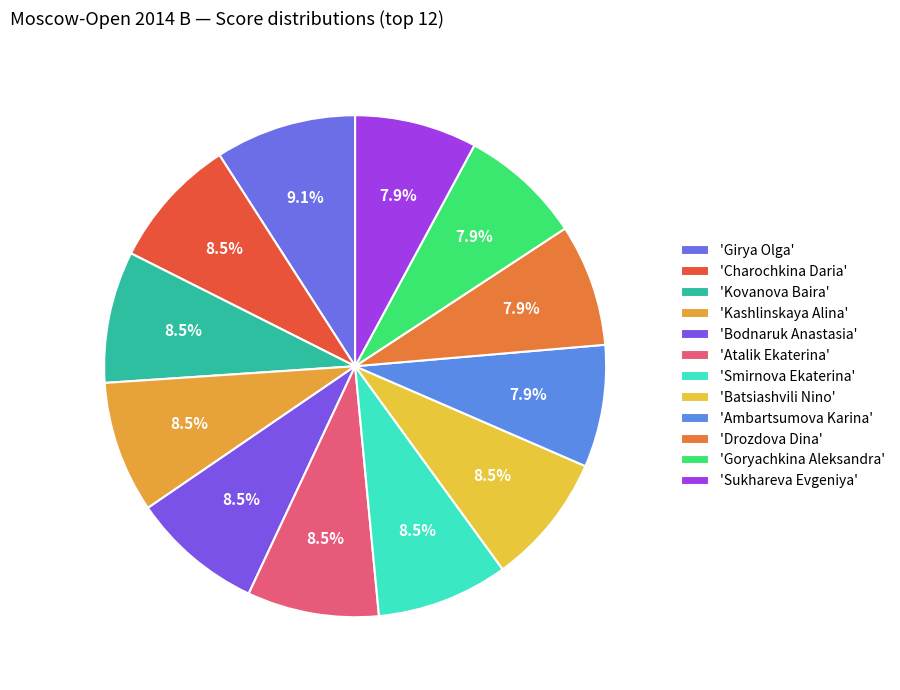

To the nearest percent, what is the difference between the largest and smallest slice percentages?

1%